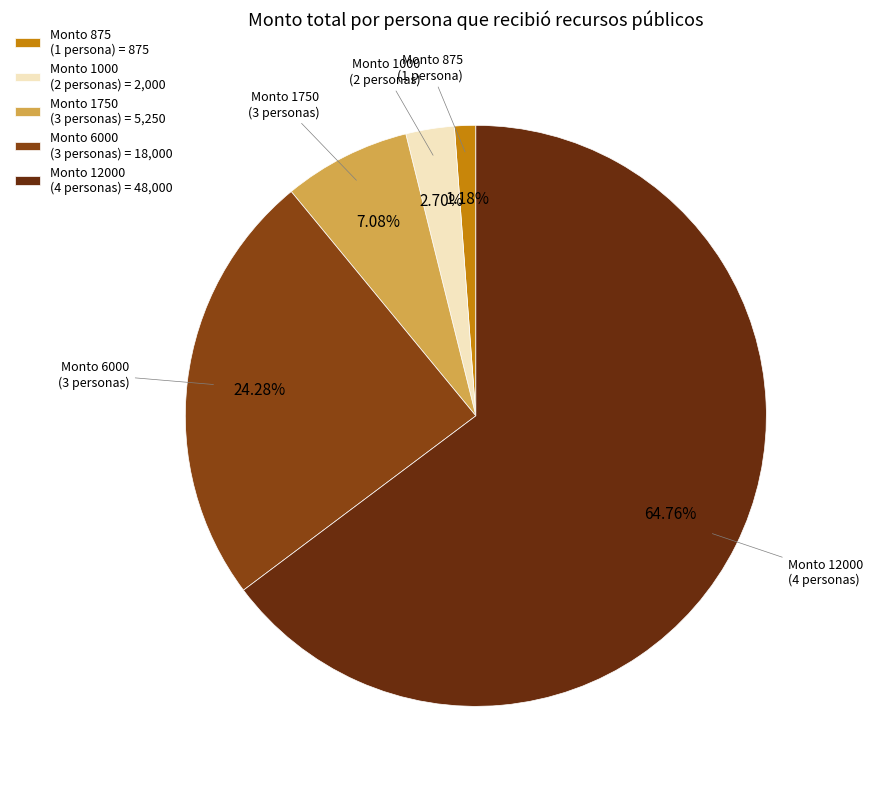

Is Monto 6000 (3 personas) = 18,000 the majority of the pie?

No